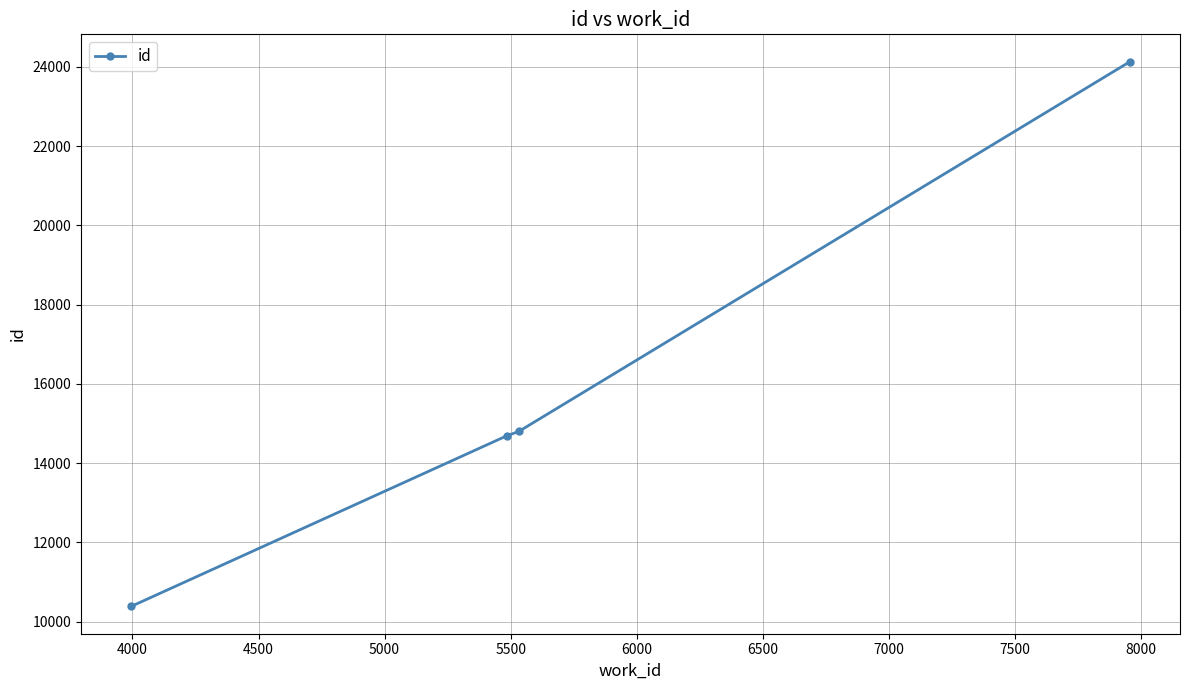

How many data points does each series have?

4